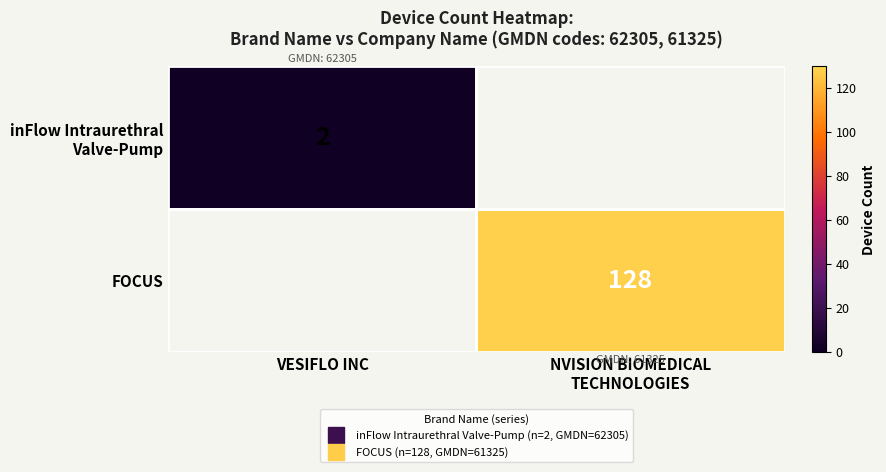

What is the maximum value for inFlow Intraurethral Valve-Pump?

2.0